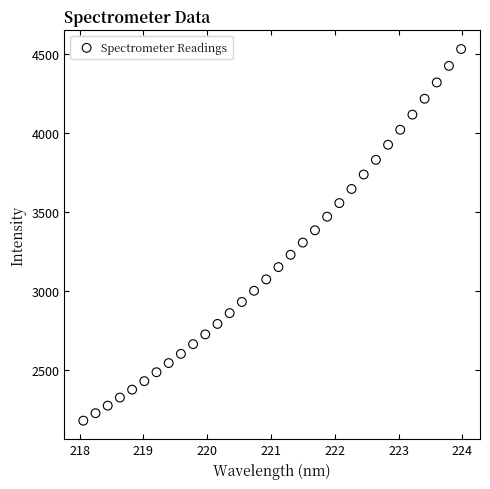

What is the range of Y values (max minus min)?

2346.6